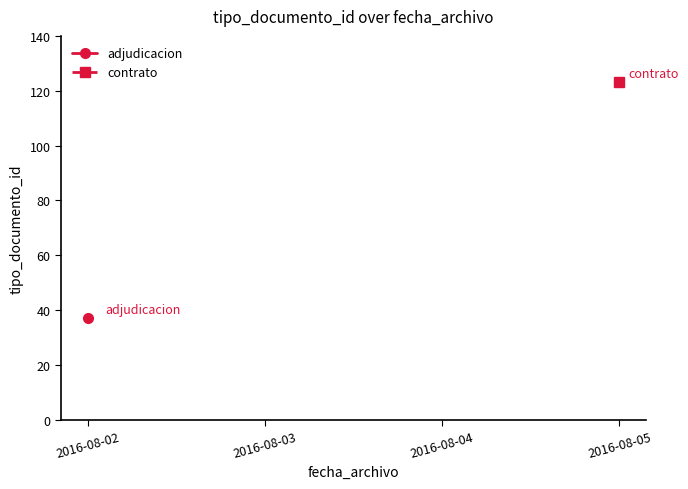

Which series has the widest spread of values?

adjudicacion